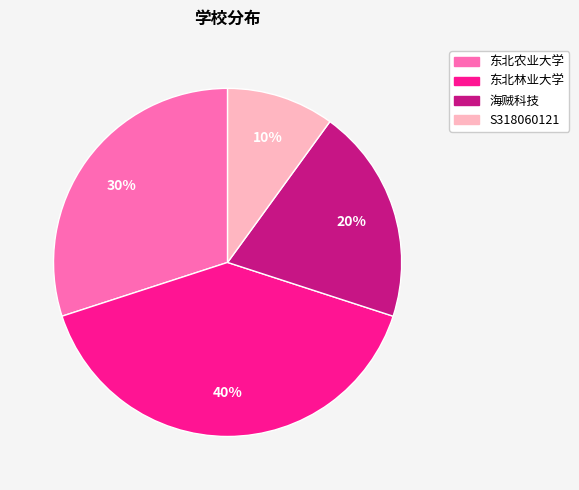

Rank the categories by value from lowest to highest.

S318060121, 海贼科技, 东北农业大学, 东北林业大学